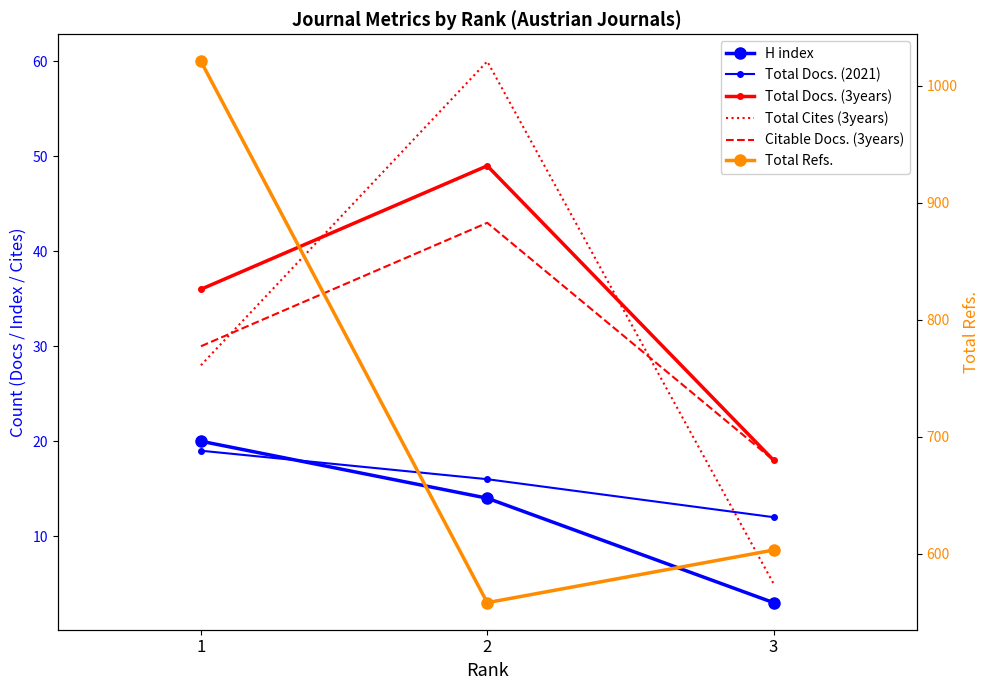

How many values in the Total Docs. (2021) series exceed 16?

1